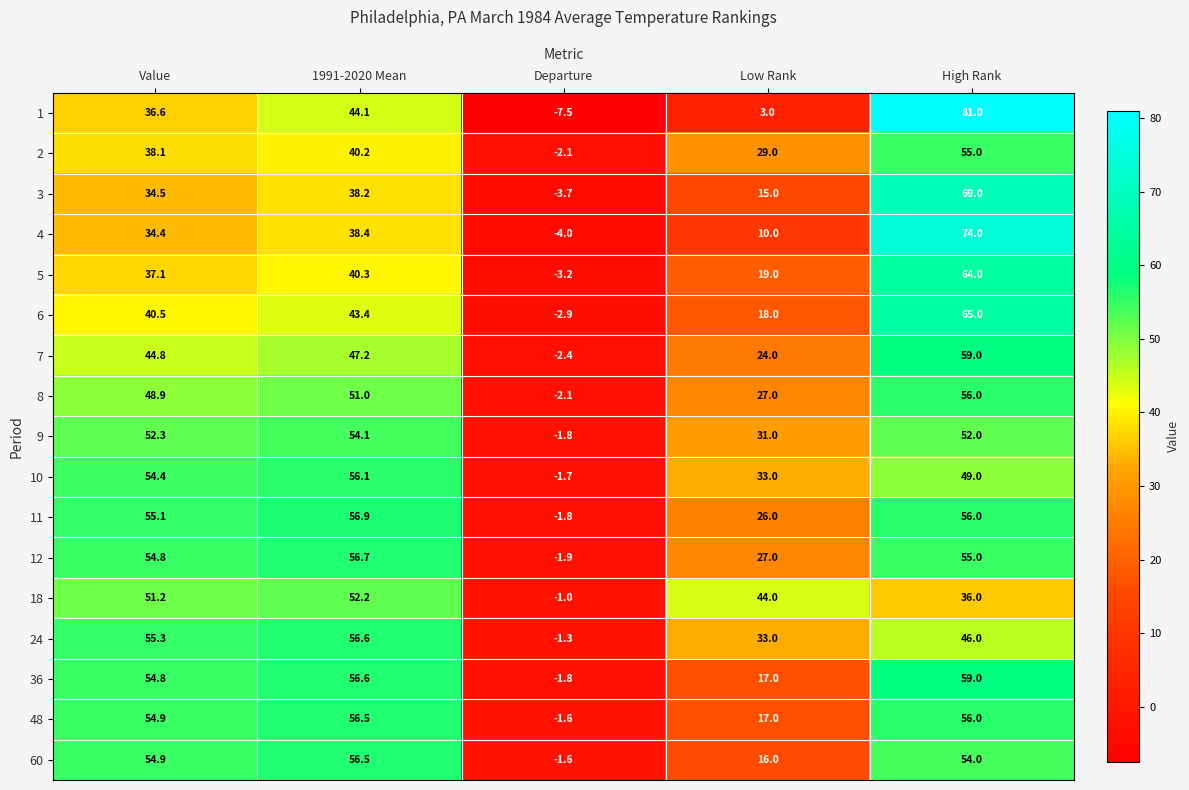

What is the difference between the highest and lowest values at Value?

20.9